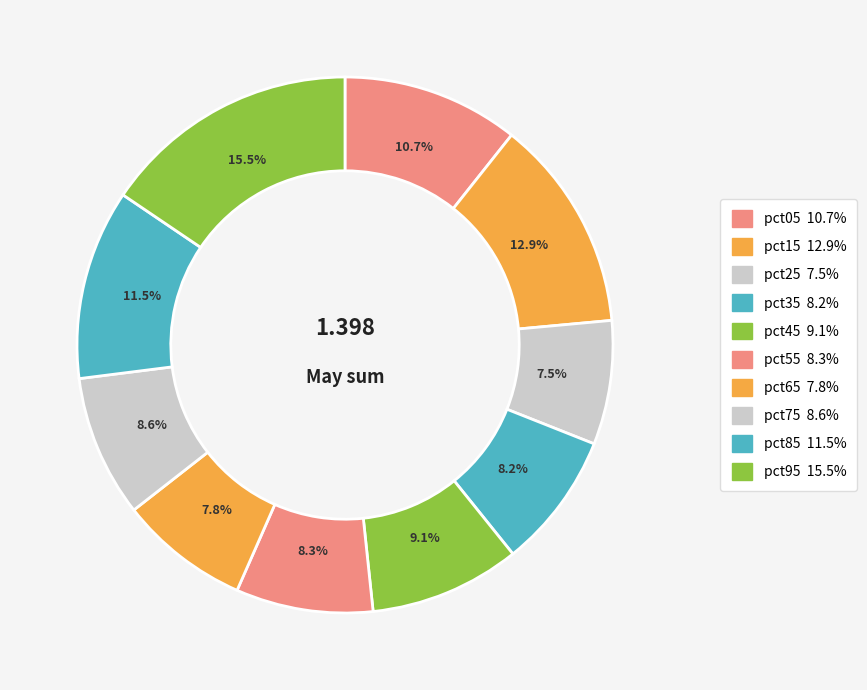

How much of the chart is everything except pct75?

91.4%